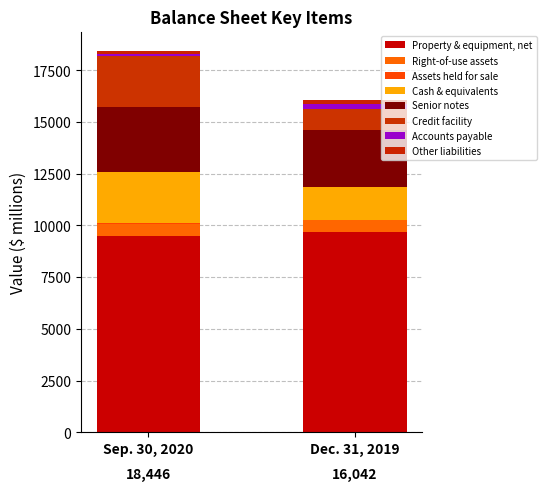

How many distinct data groups are displayed?

8